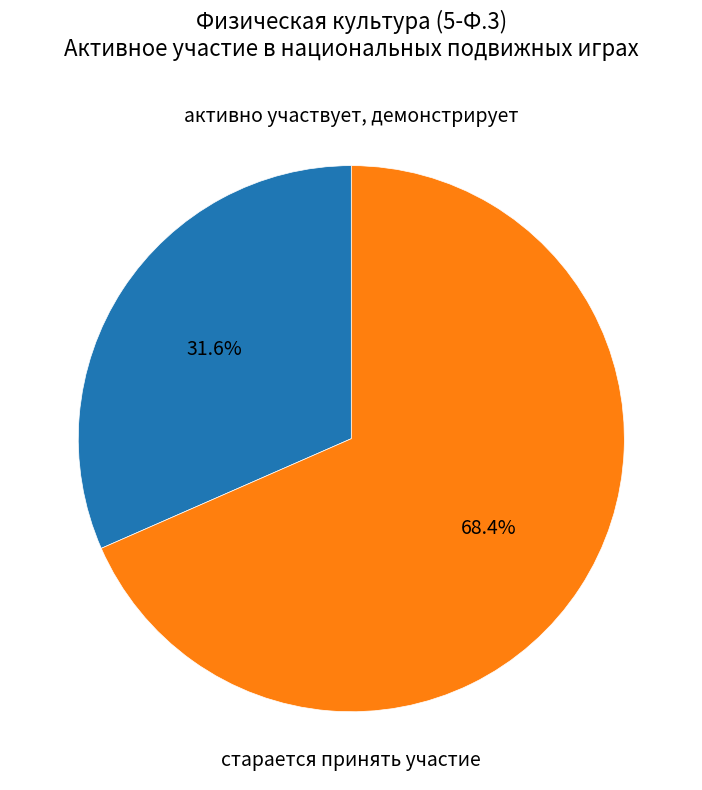

Count the number of slices in the pie.

2